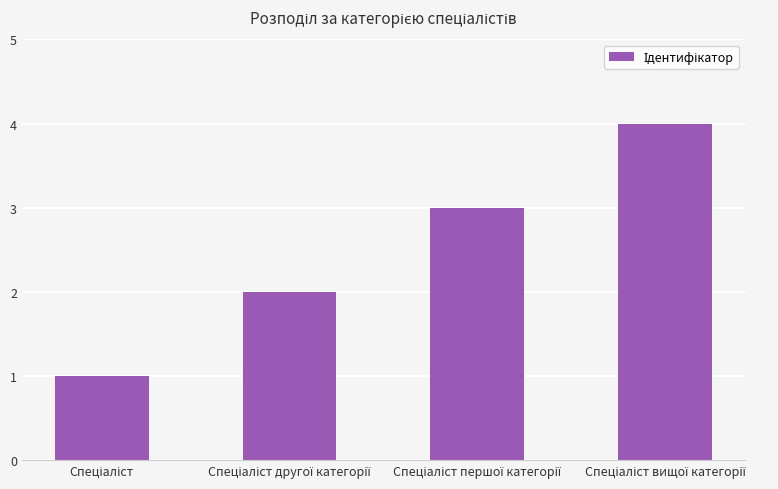

What is the maximum value shown in the chart?

4